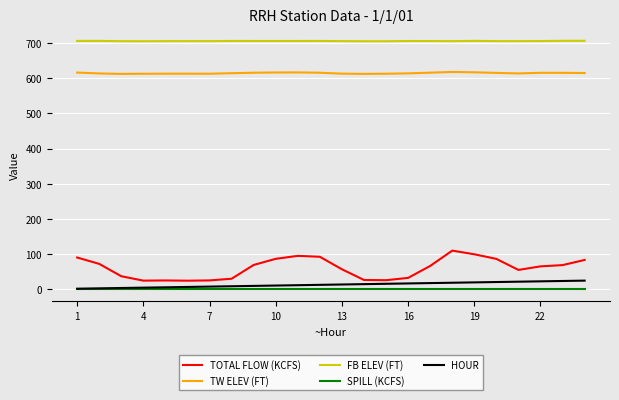

True or false: TOTAL FLOW (KCFS) and FB ELEV (FT) cross at least once.

False